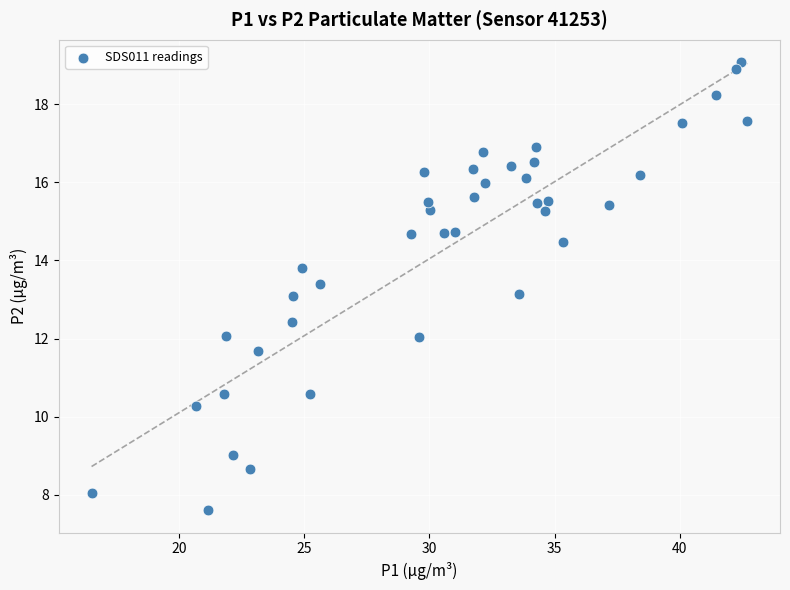

What is the range of Y values (max minus min)?

11.5